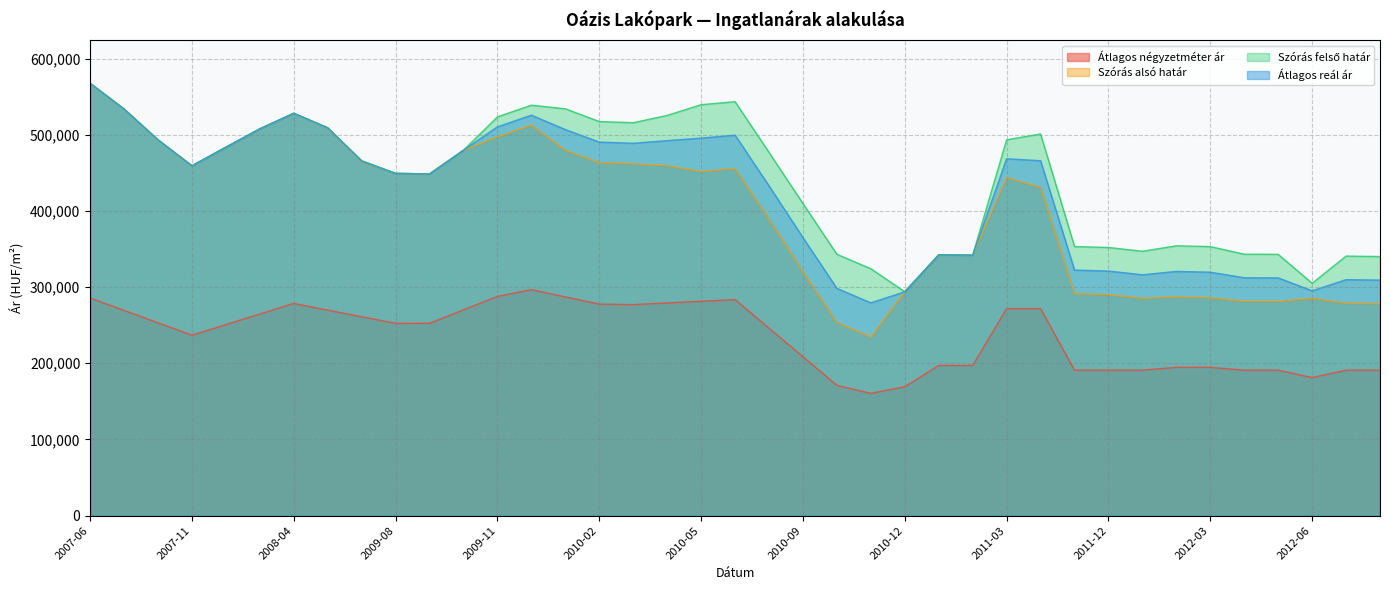

True or false: Átlagos négyzetméter ár and Átlagos reál ár intersect in this chart.

False